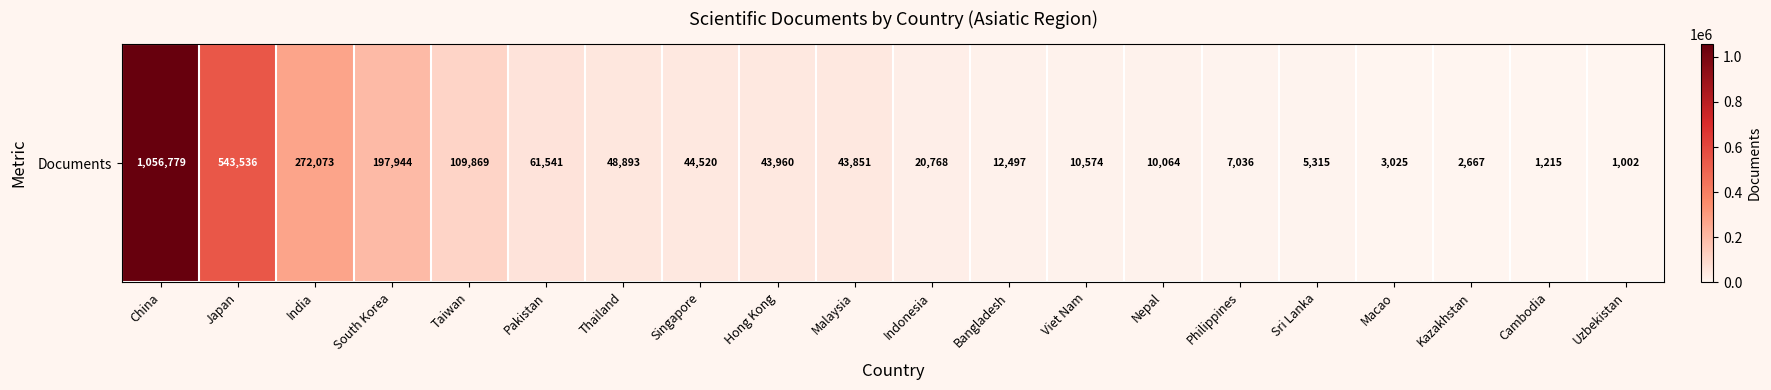

Approximately how many times larger is the value at Hong Kong compared to Macao?

14.5